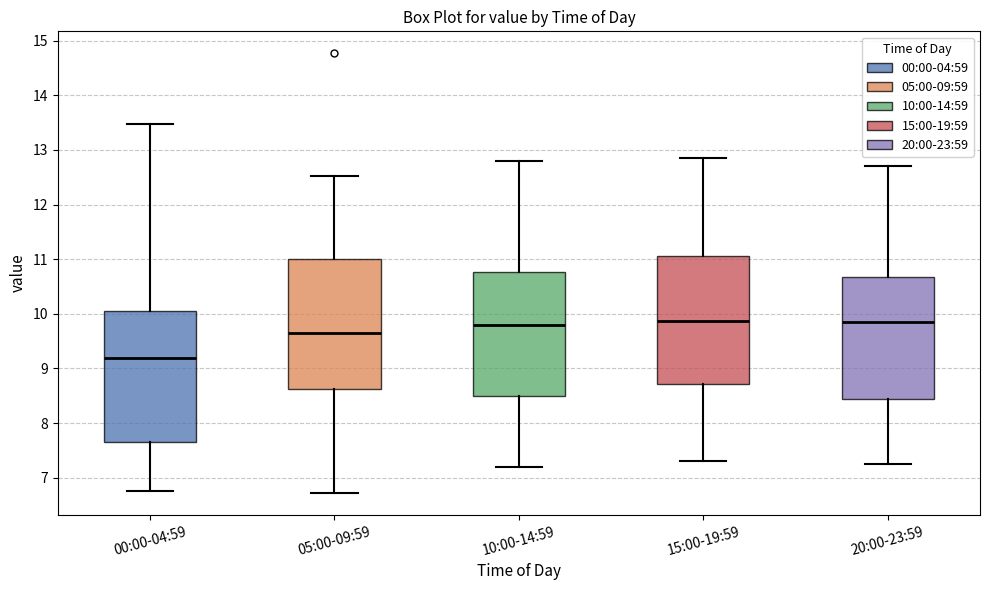

Reading left to right, transcribe this box plot: for each box, give where its median line is, the range the box spans, and where its two whiskers end, as read against the y-axis. The values are not printed on the chart, so give them approximately, as read against the axis.

00:00-04:59: median 9.2, box 7.7 to 10.0, whiskers 6.8 to 13.5
05:00-09:59: median 9.7, box 8.6 to 11.0, whiskers 6.7 to 12.5
10:00-14:59: median 9.8, box 8.5 to 10.8, whiskers 7.2 to 12.8
15:00-19:59: median 9.9, box 8.7 to 11.1, whiskers 7.3 to 12.9
20:00-23:59: median 9.9, box 8.4 to 10.7, whiskers 7.3 to 12.7